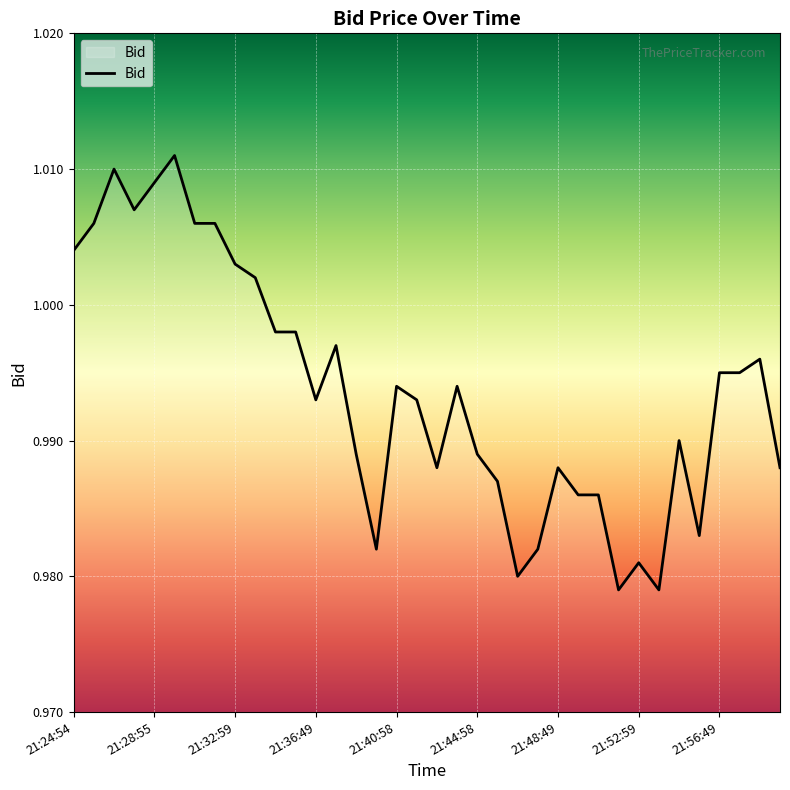

What is the maximum value shown in the chart?

1.0